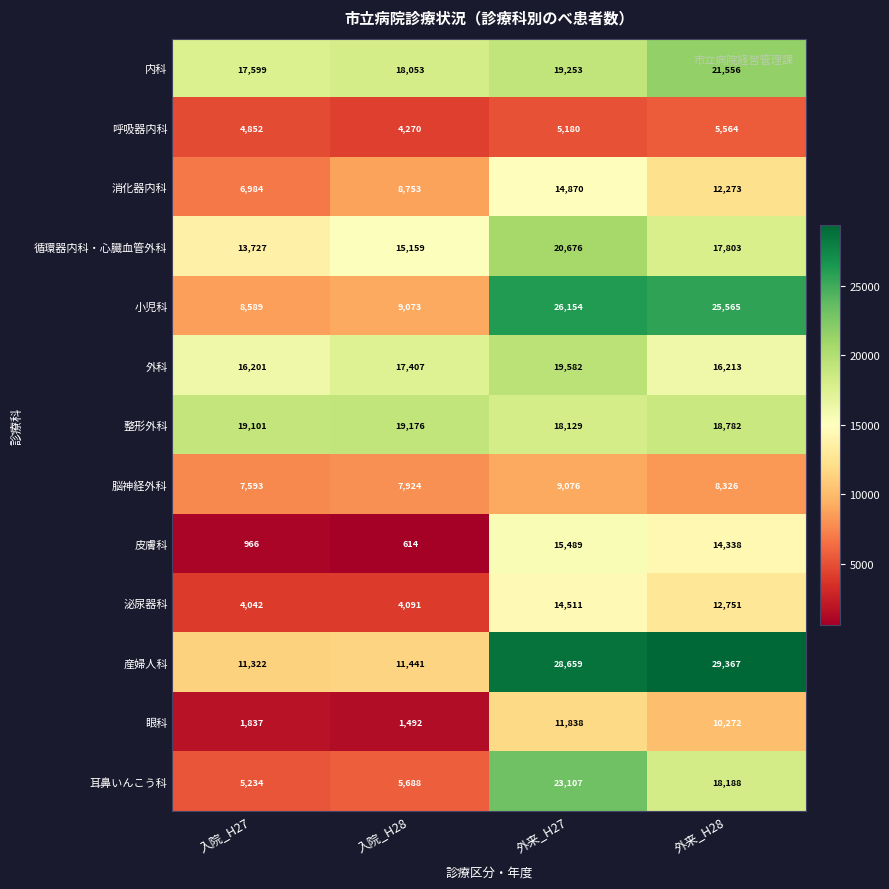

Where does the 脳神経外科 series first go above 8326?

外来_H27